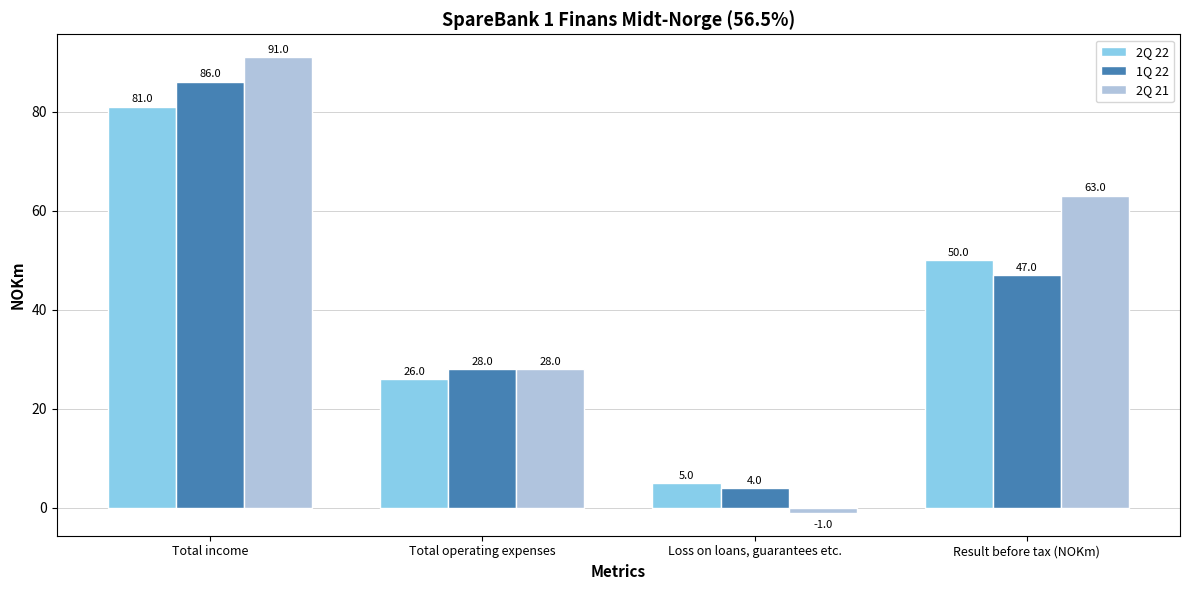

Rank the series by their maximum value, from lowest to highest.

2Q 22, 1Q 22, 2Q 21